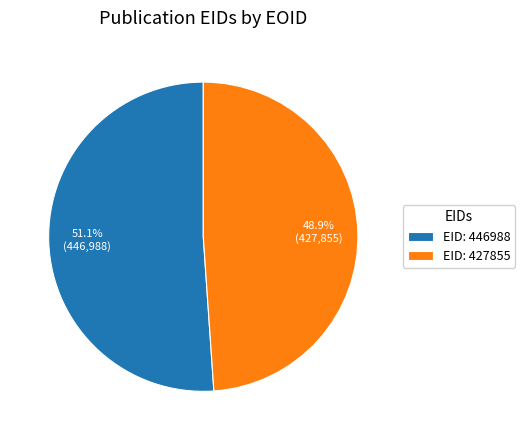

Rank the categories by value from highest to lowest.

EID: 446988, EID: 427855